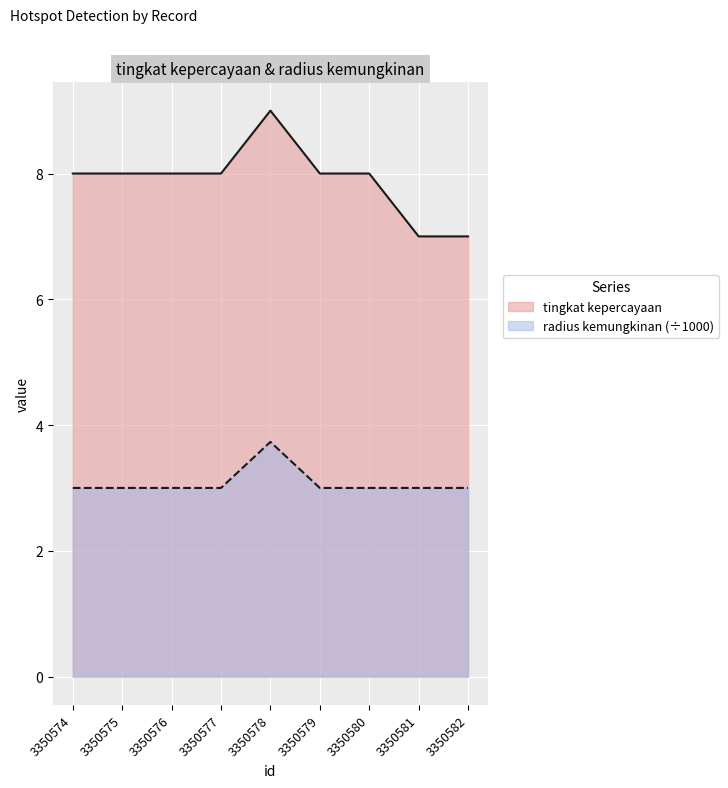

What are all the series names shown in the legend?

tingkat kepercayaan, radius kemungkinan (÷1000)